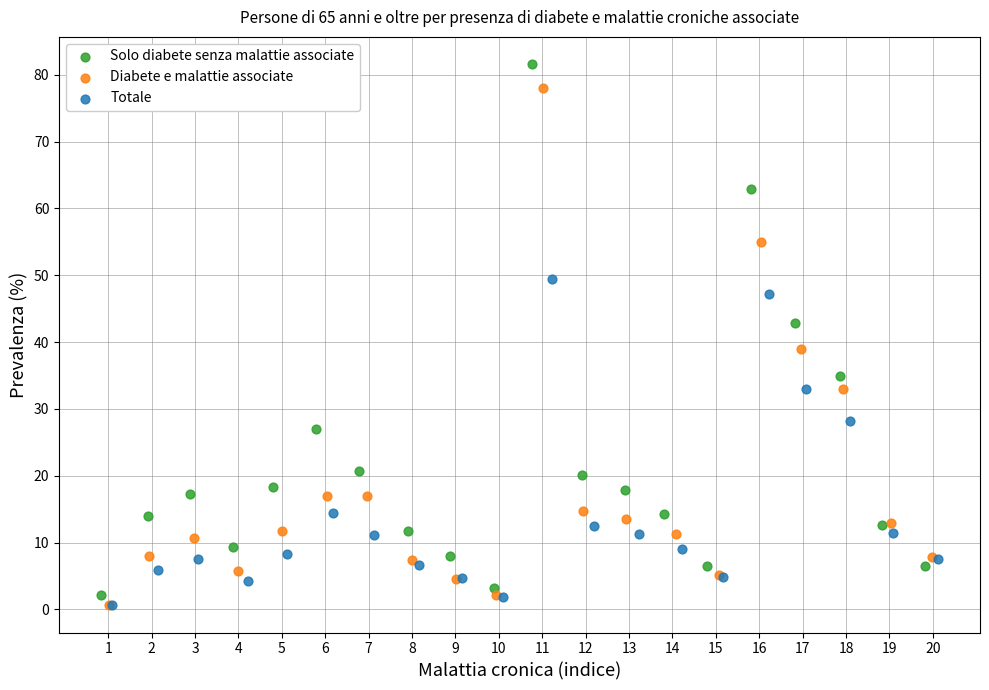

Which series has the widest spread of Y values?

Solo diabete senza malattie associate